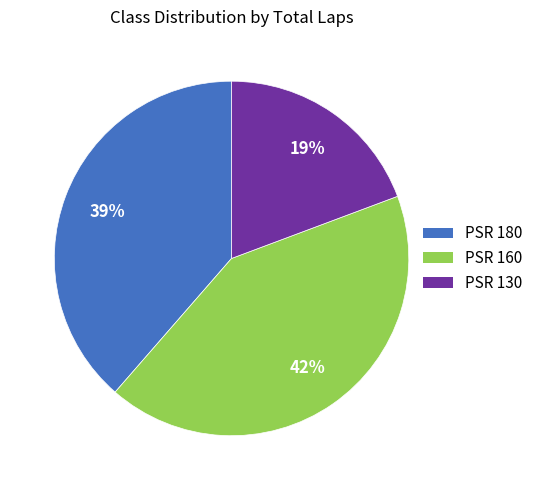

The PSR 130 slice represents 12% of the pie. True or false?

False